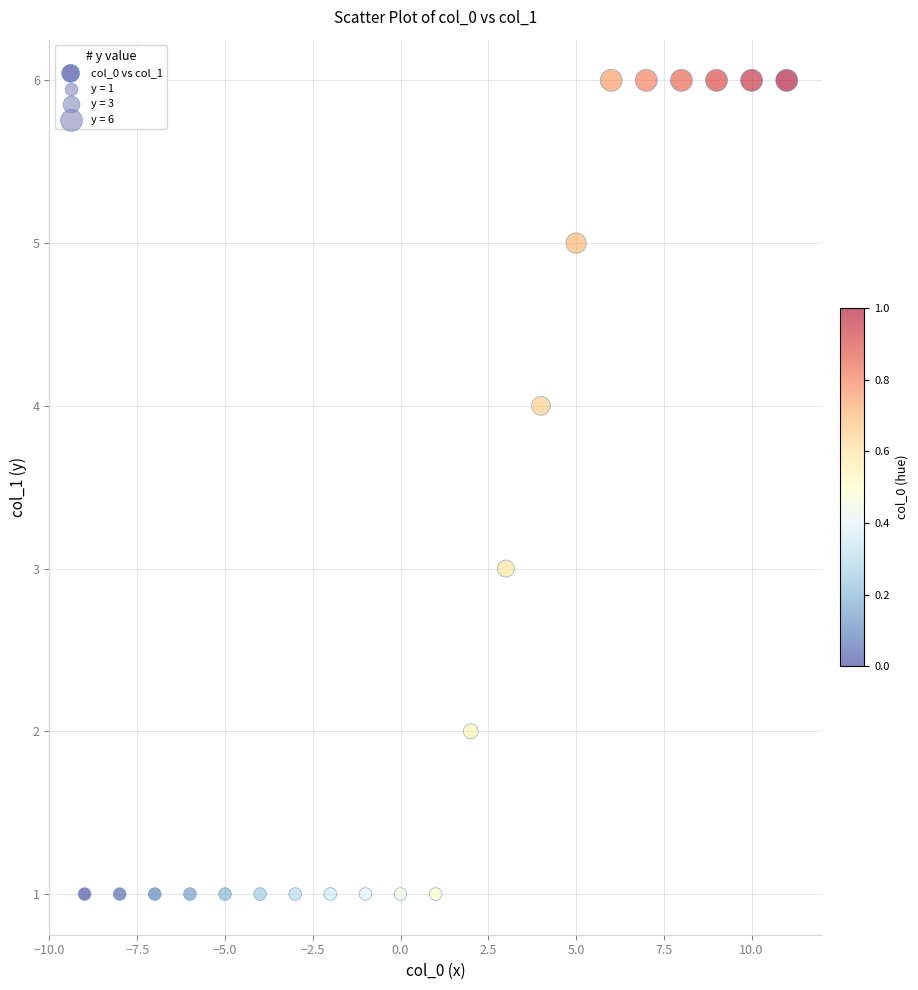

What is the range of Y values (max minus min)?

5